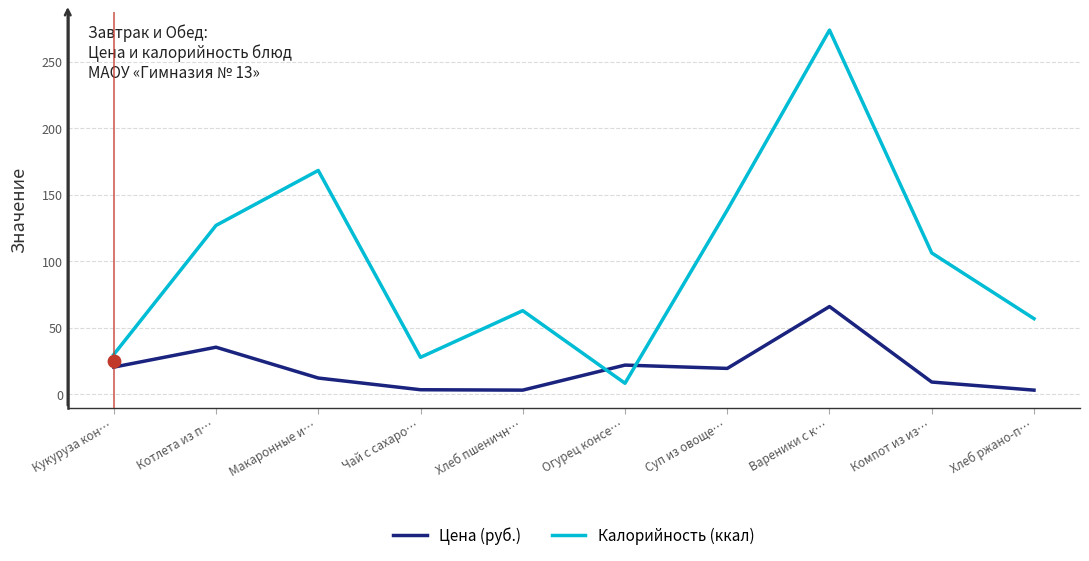

Which series reaches the minimum Y coordinate?

Цена (руб.)